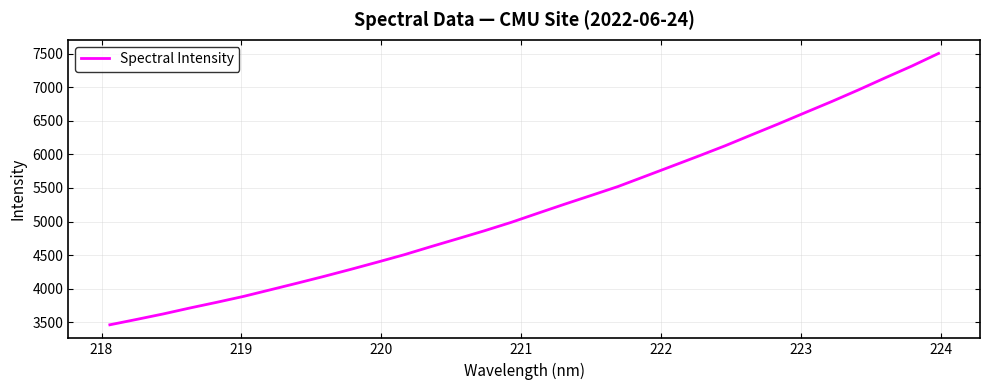

Count the number of data series in this chart.

1